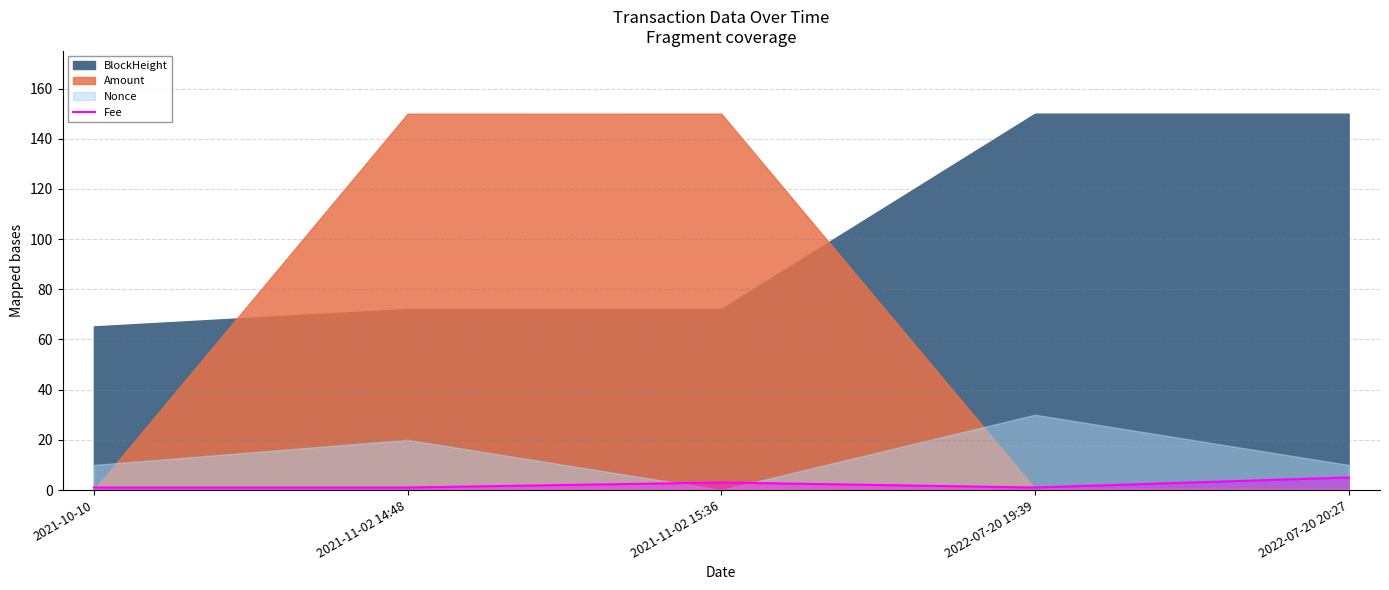

What is the difference between the maximum and minimum values?

4.0